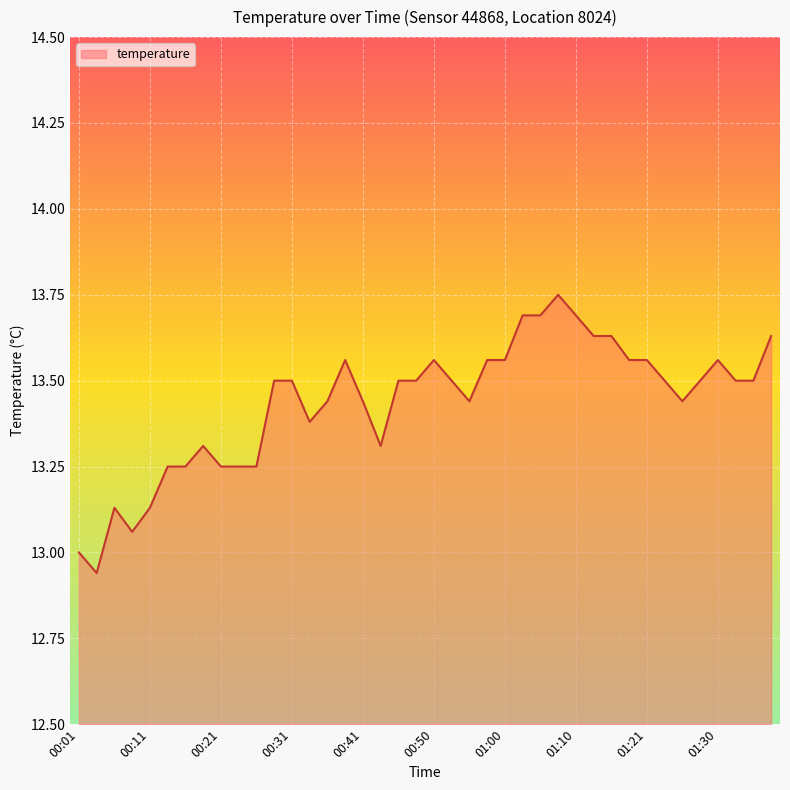

Rank the categories by value from highest to lowest.

01:08, 01:03, 01:05, 01:10, 01:13, 01:16, 01:38, 00:38, 00:50, 00:58, 01:00, 01:18, 01:21, 01:30, 00:28, 00:31, 00:46, 00:48, 00:53, 01:23, 01:28, 01:33, 01:35, 00:36, 00:41, 00:55, 01:25, 00:33, 00:18, 00:43, 00:13, 00:16, 00:21, 00:23, 00:26, 00:06, 00:11, 00:08, 00:01, 00:03